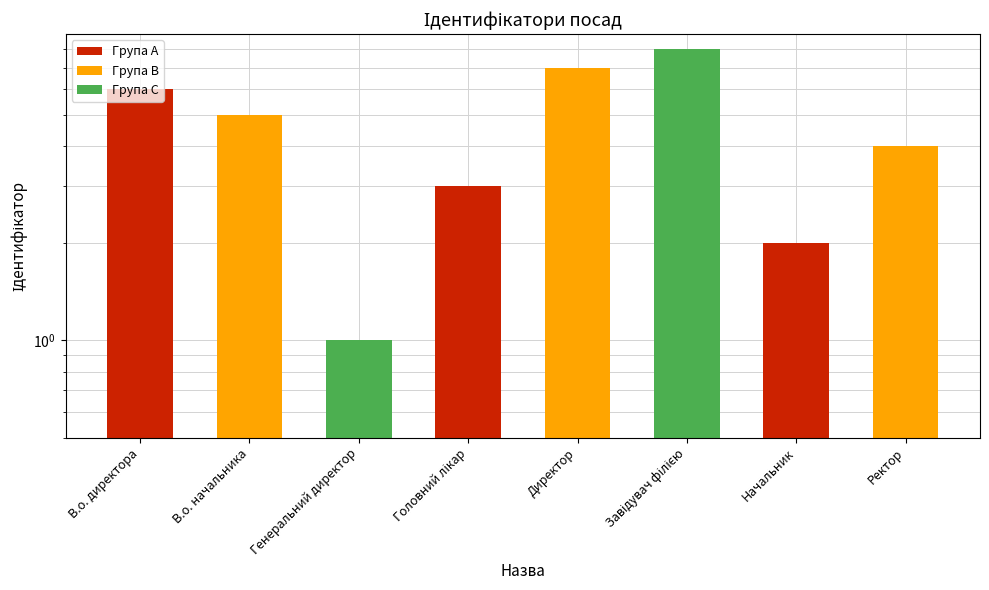

What is the approximate value at Ректор?

4